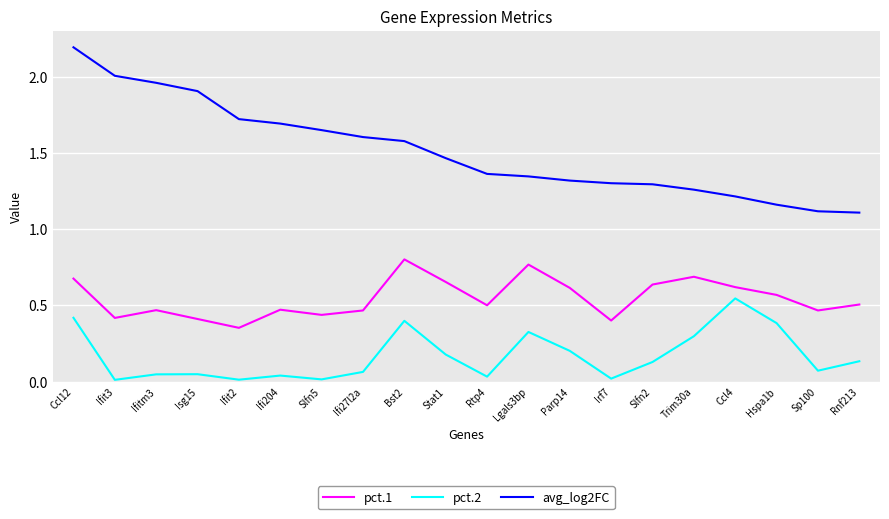

What is the maximum value shown in the chart?

2.2